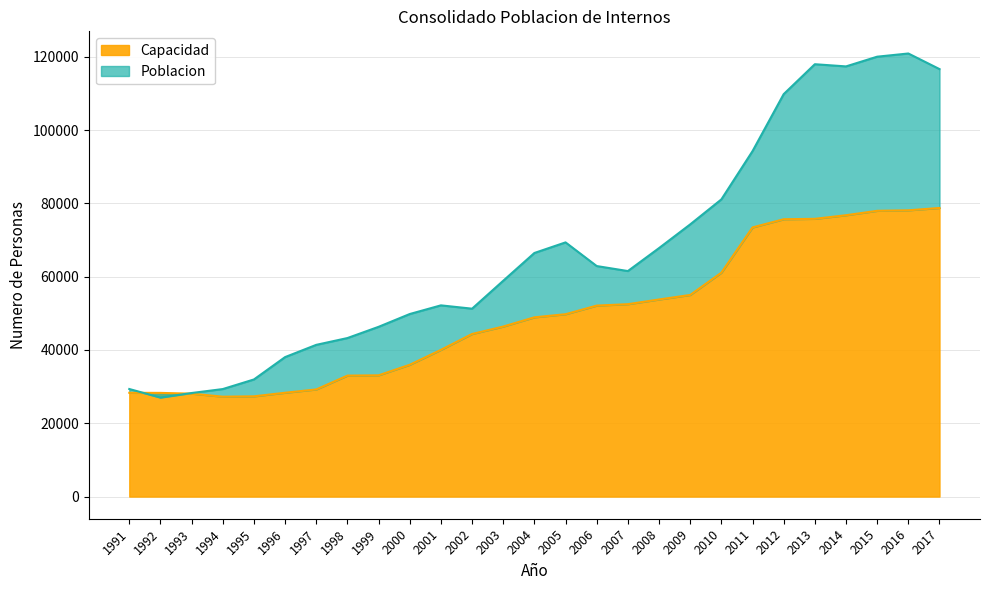

True or false: Poblacion has more than 1 points higher than both neighbors.

True